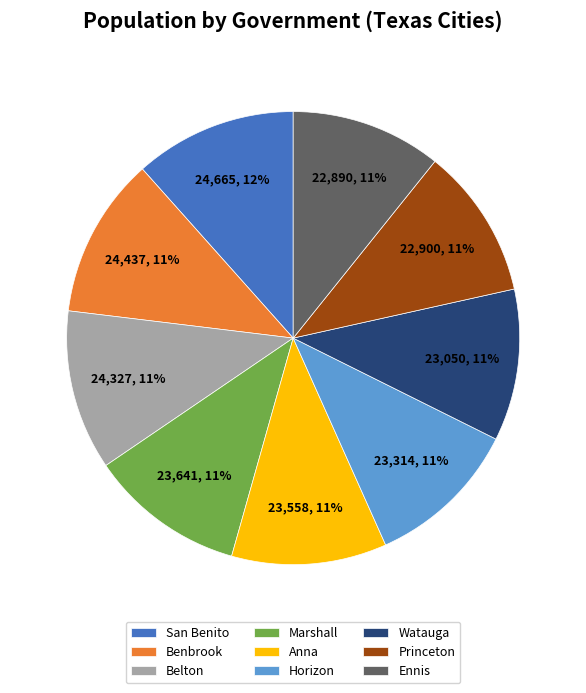

Combined, do Watauga and Anna account for over 50%?

No